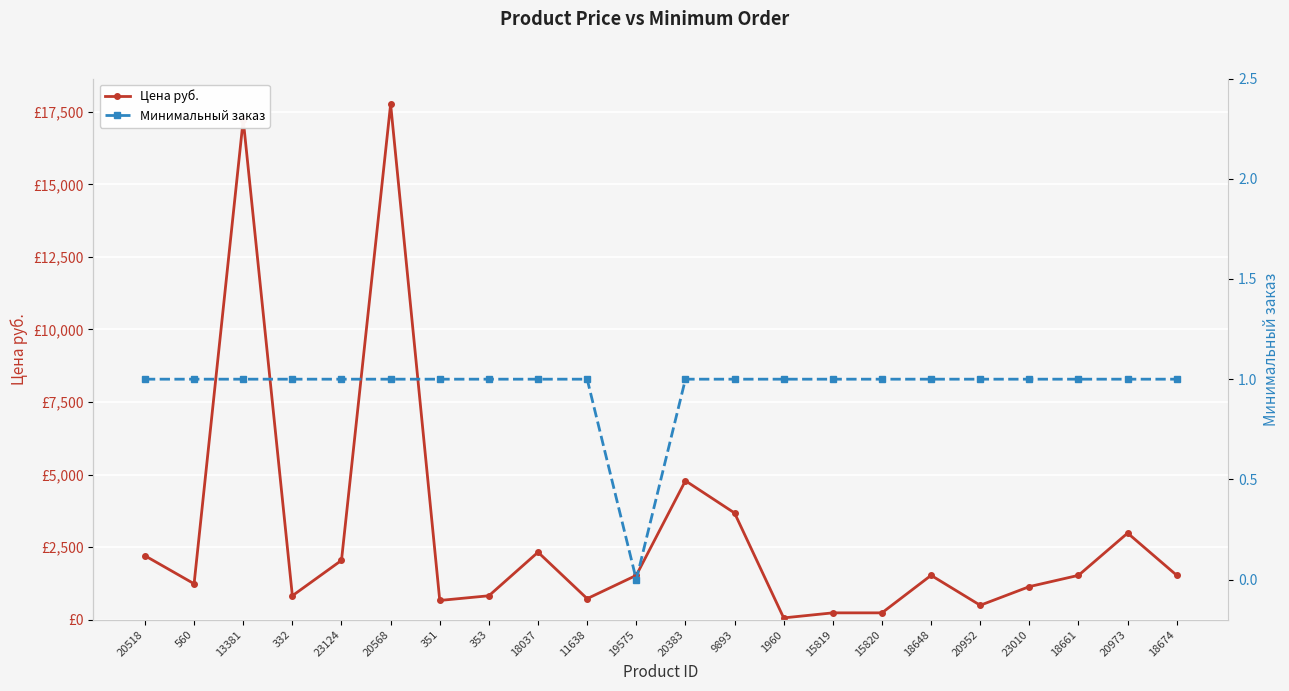

What are all the series names shown in the legend?

Цена руб., Минимальный заказ